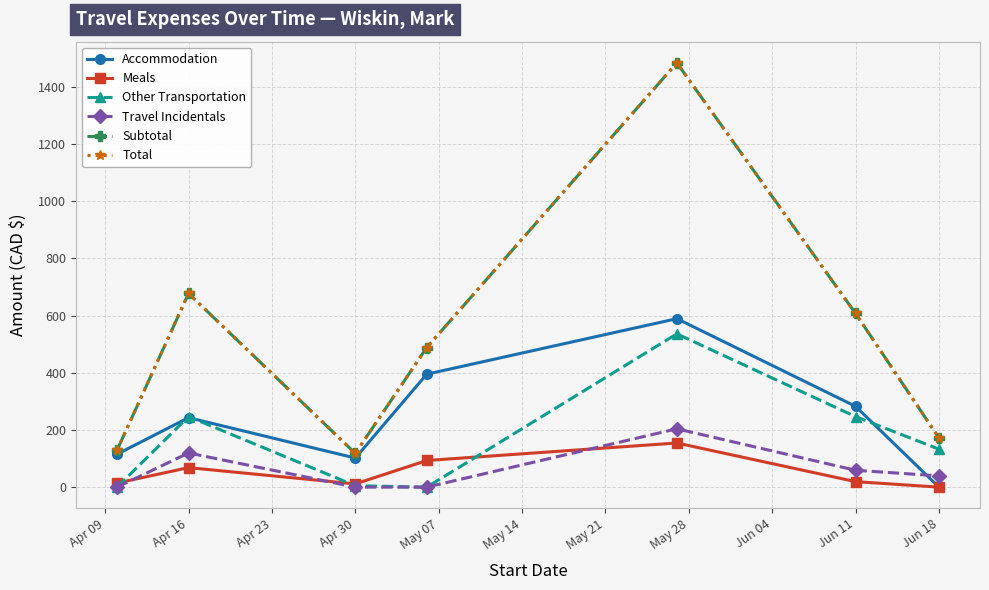

What is the label of the 1st point from the left?

Apr 09